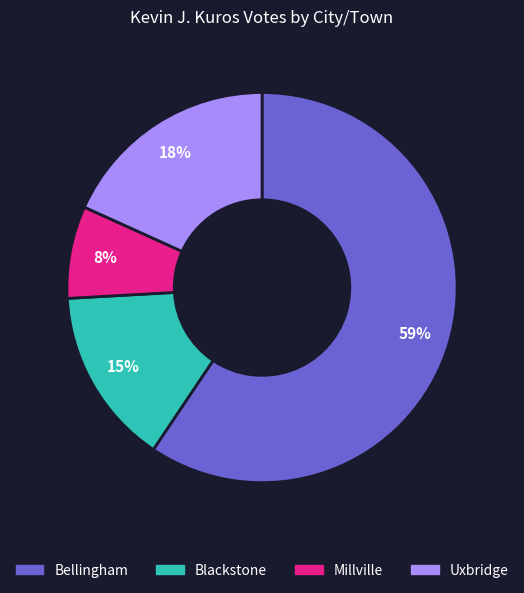

What percentage is the Blackstone slice, to the nearest percent?

15%